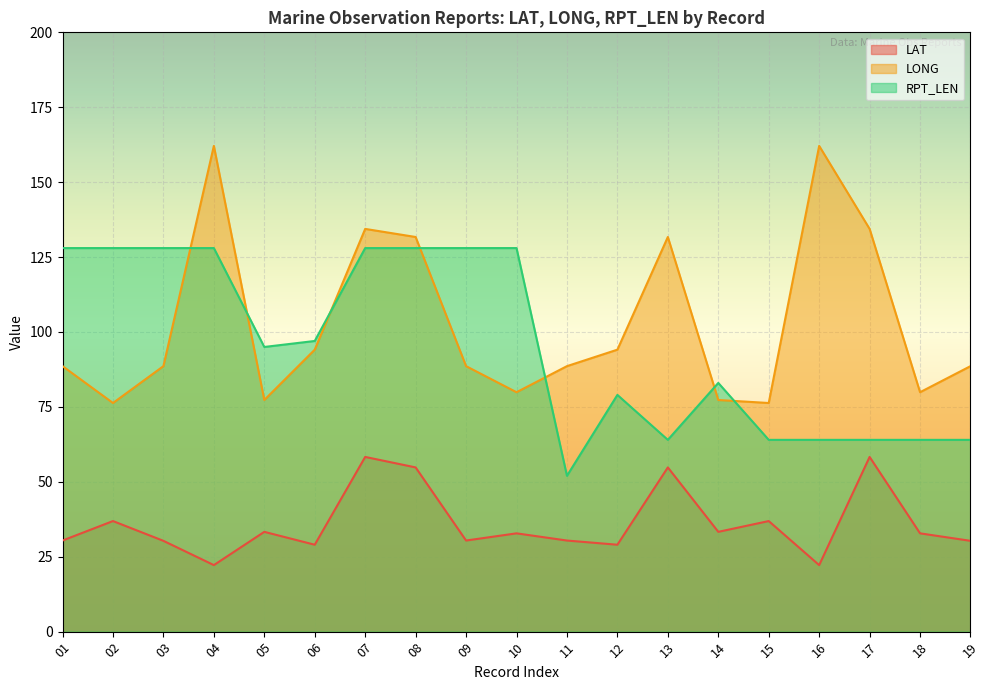

Count the number of data series in this chart.

3